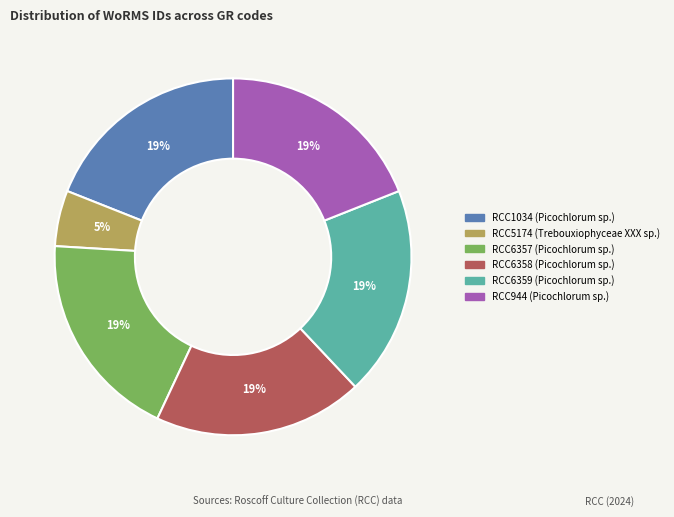

To the nearest percent, what portion does RCC944 represent?

19%